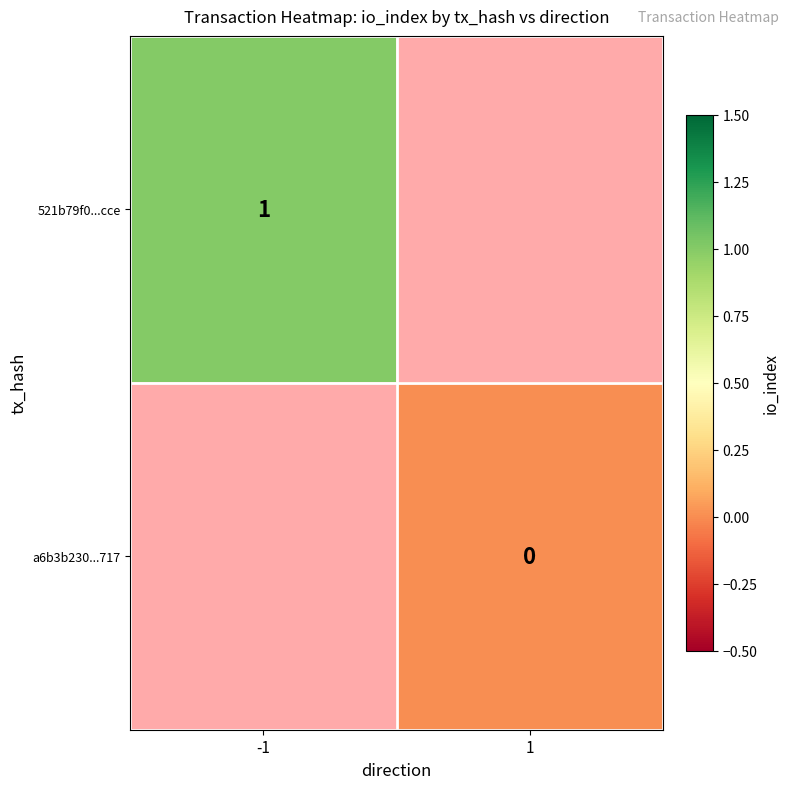

How many values in 521b79f0...cce are above zero?

1